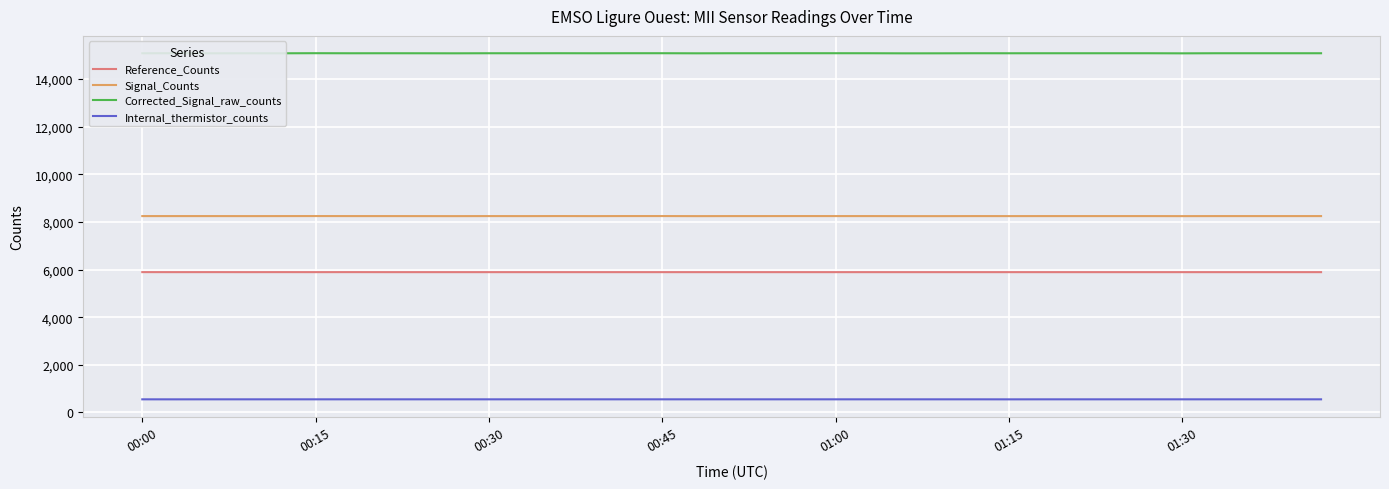

What is the minimum value for Signal_Counts?

8244